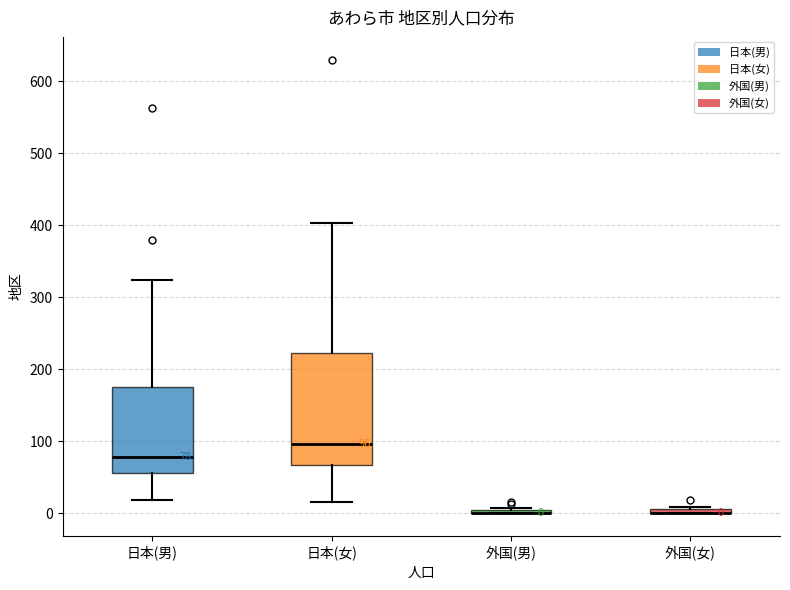

Comparing the boxes themselves (not the whiskers), which one is the tallest?

日本(女)